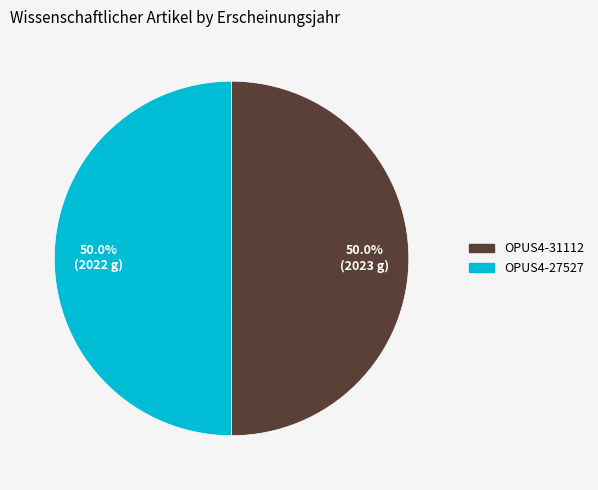

To the nearest percent, what percentage of the pie is OPUS4-31112?

50%